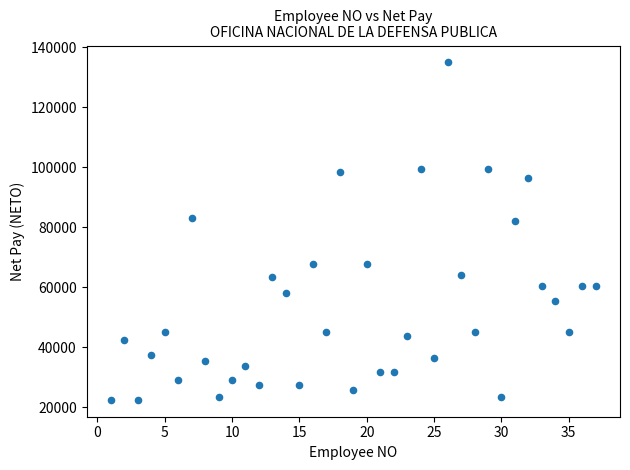

What is the range of Y values (max minus min)?

112533.4